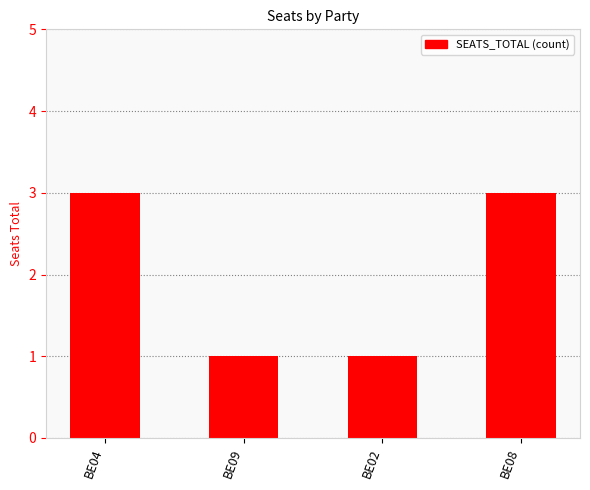

How many distinct data groups are displayed?

1